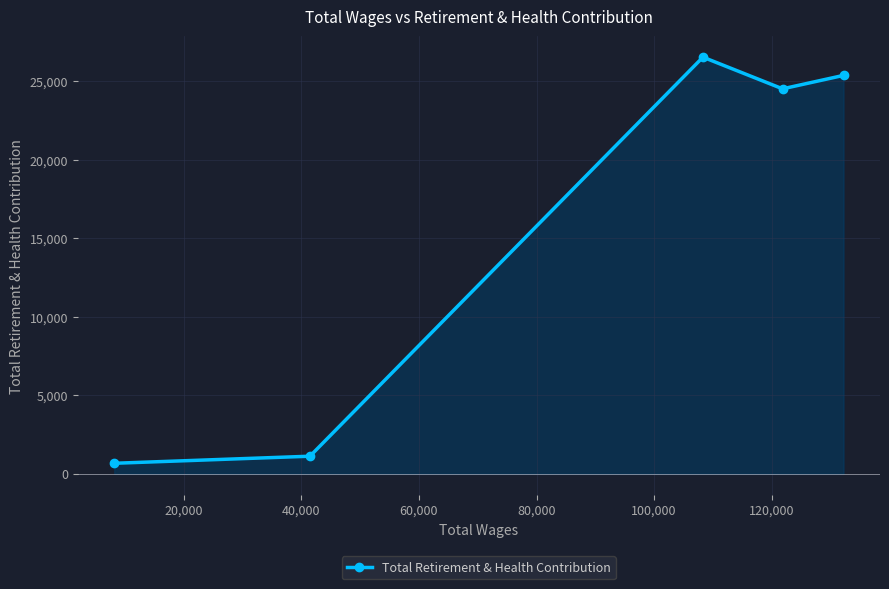

What is the value of the 2nd point from the left?

1126